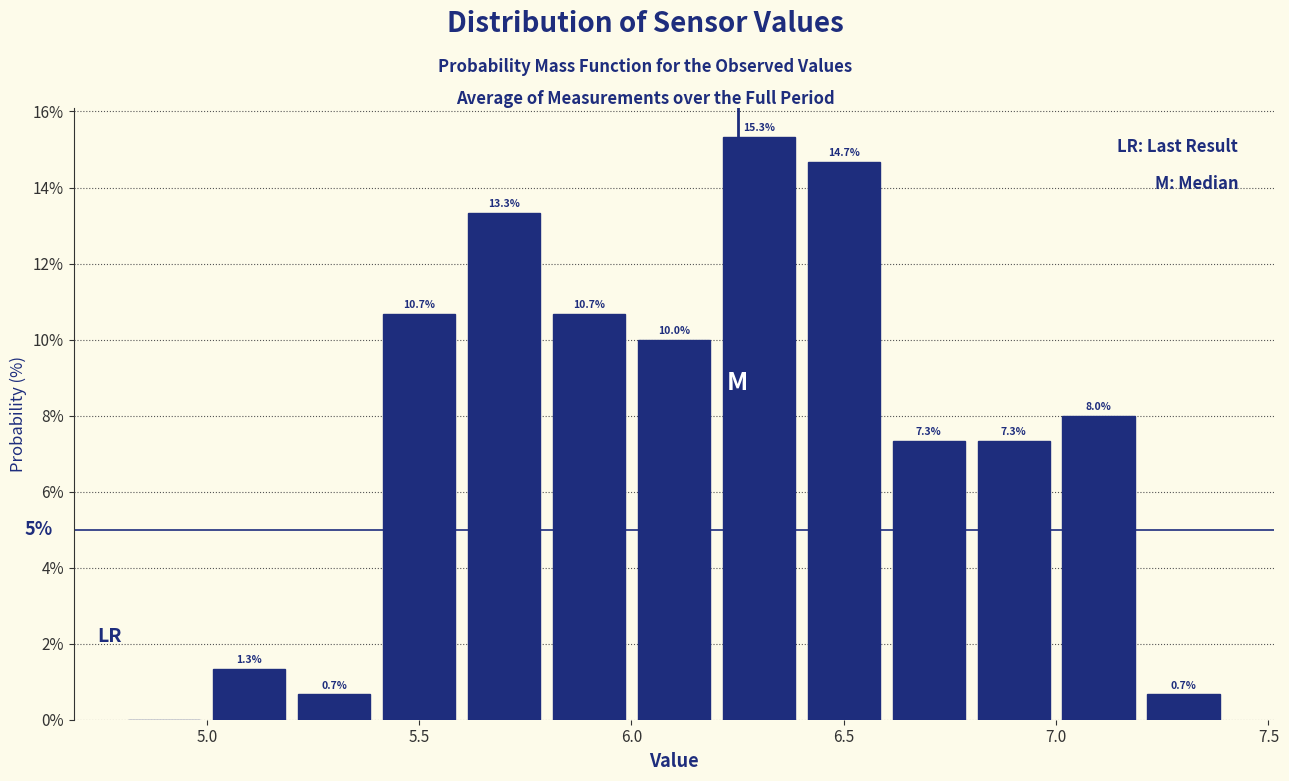

Over which range of the x-axis is the bar tallest?

6.2 to 6.4